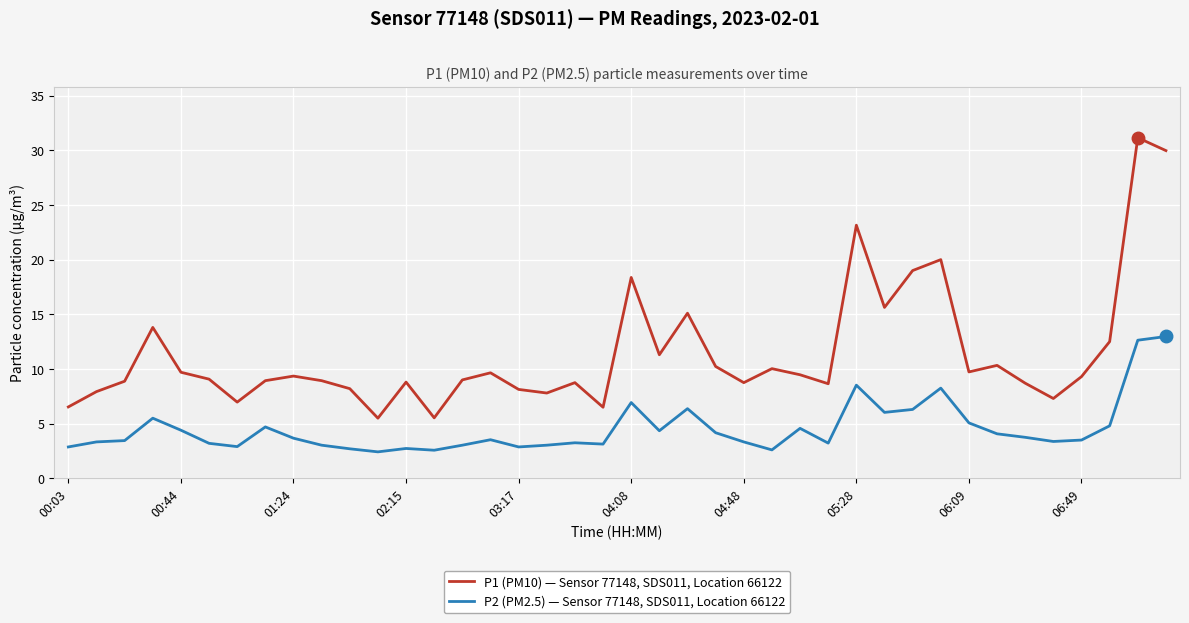

What is the minimum value shown in the chart?

2.4